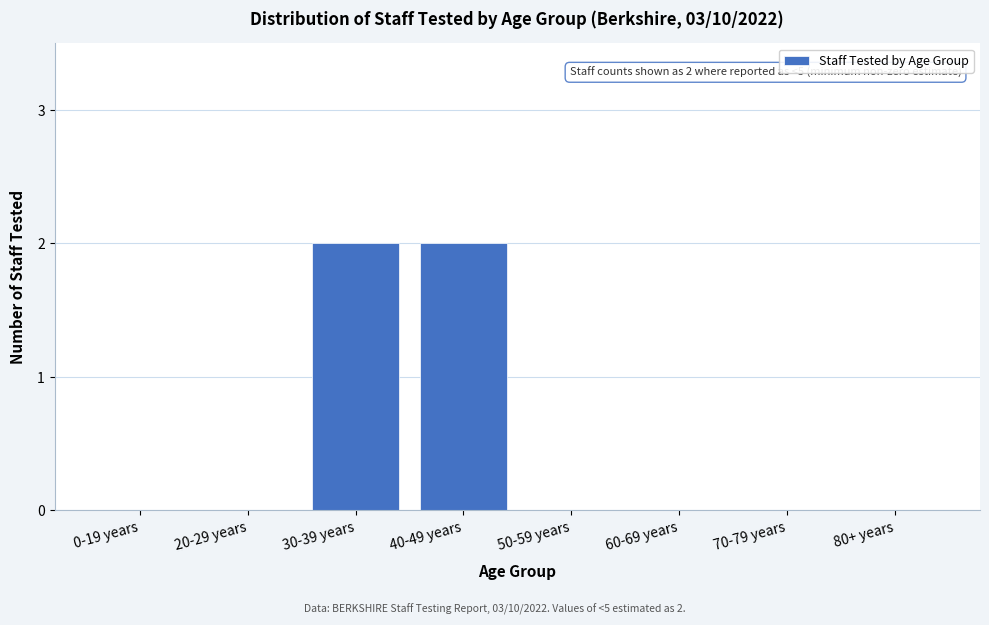

Reading left to right, what are all the values shown in this chart?

0-19 years=0	20-29 years=0	30-39 years=2	40-49 years=2	50-59 years=0	60-69 years=0	70-79 years=0	80+ years=0